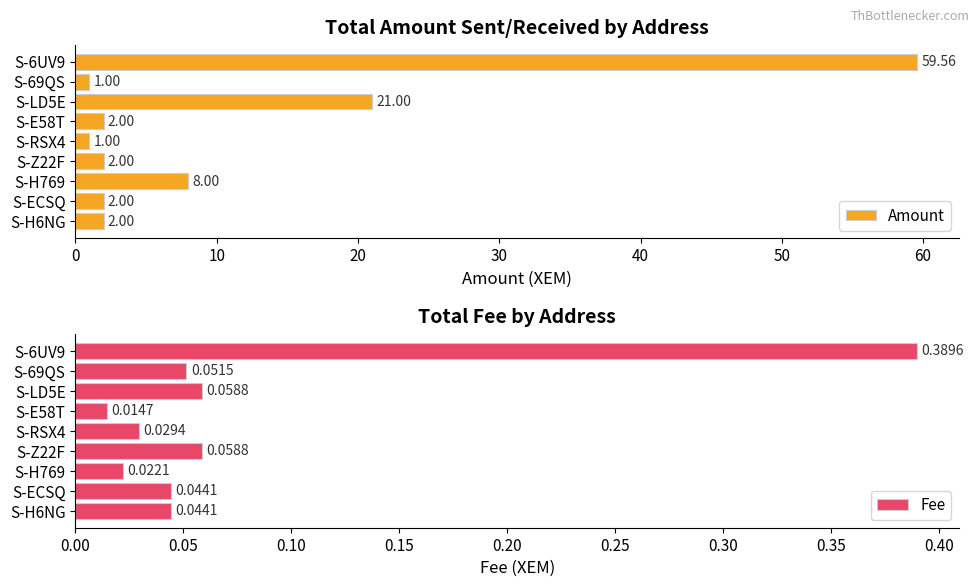

At how many categories does at least one series exceed 7?

3